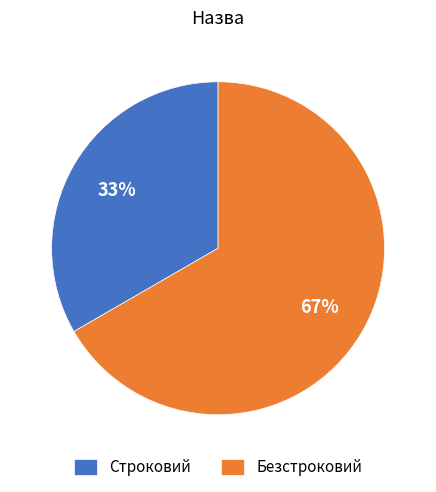

What is the ratio of the value at Безстроковий to the value at Строковий?

2.0